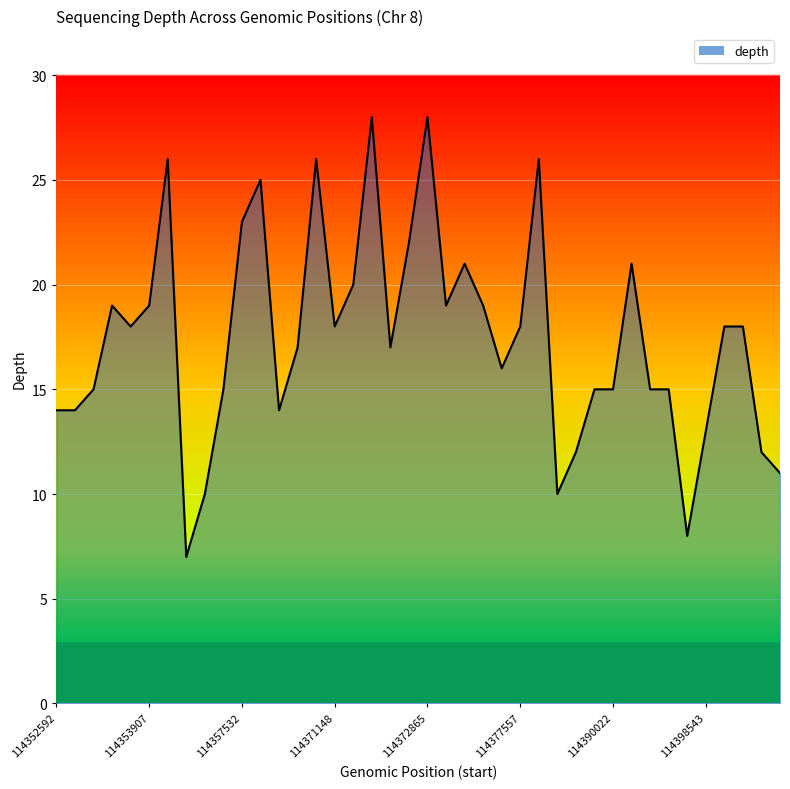

True or false: there are more than 2 points higher than both neighbors.

True